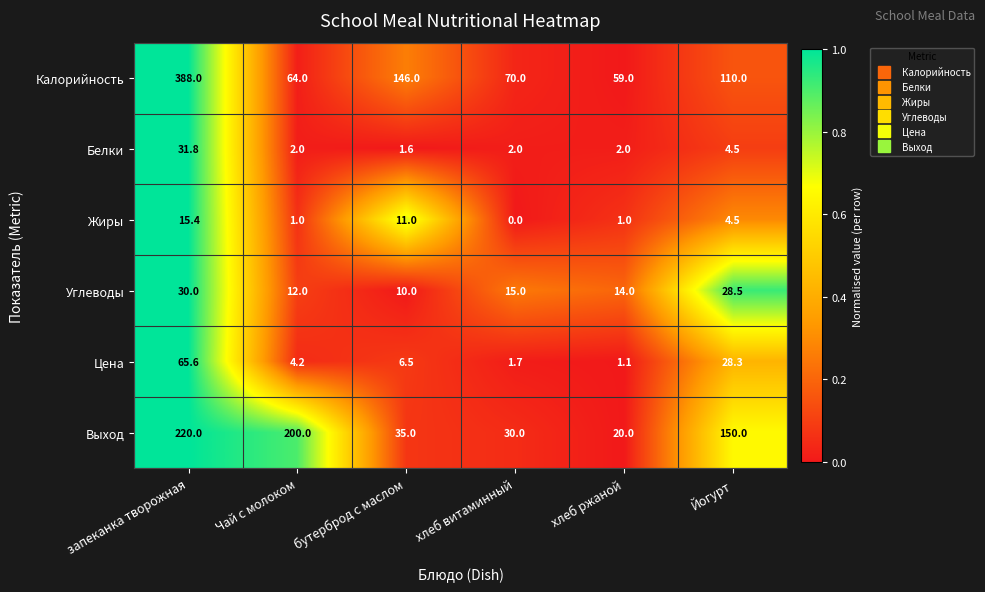

At Чай с молоком, list the series in order from largest to smallest.

Выход, Калорийность, Углеводы, Цена, Белки, Жиры